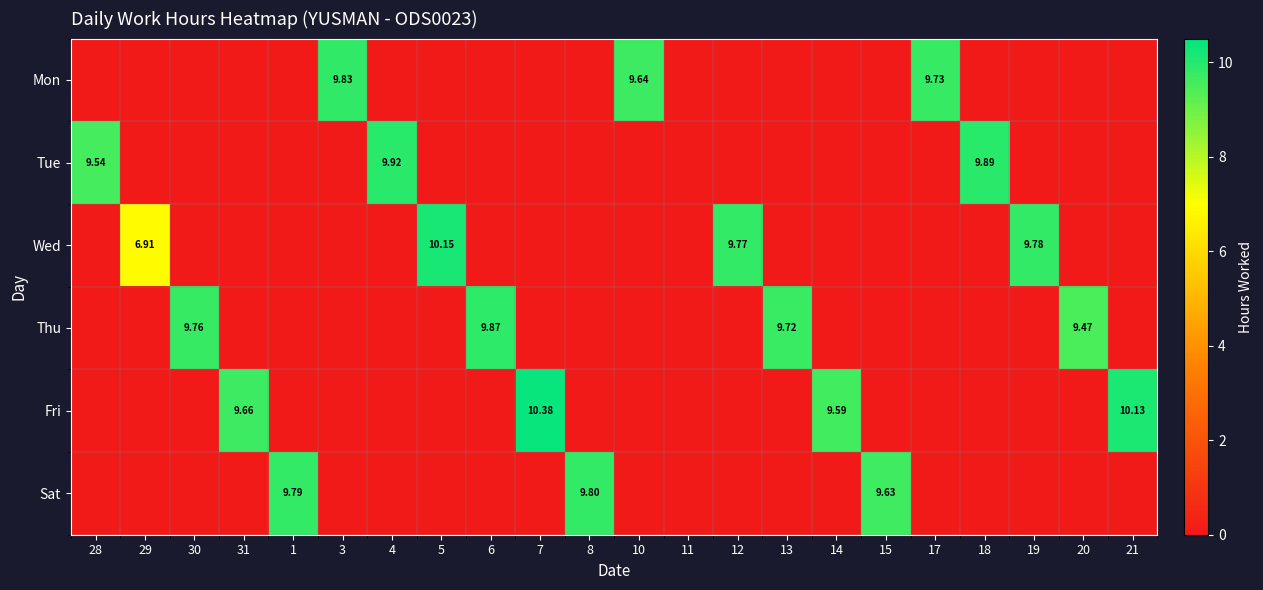

Rank the categories by Wed value from highest to lowest.

5, 19, 12, 29, 28, 30, 31, 1, 3, 4, 6, 7, 8, 10, 11, 13, 14, 15, 17, 18, 20, 21